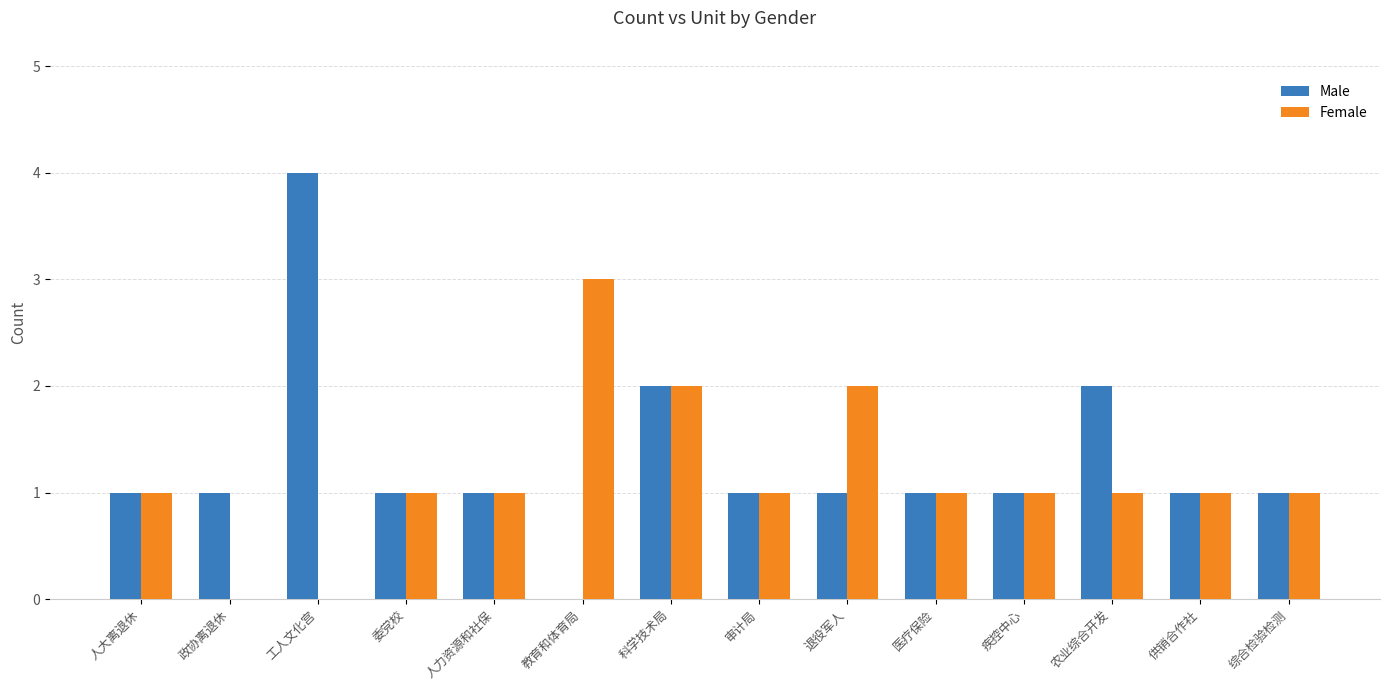

Is the value of Male at 工人文化宫 greater than the value of Female at 审计局?

Yes